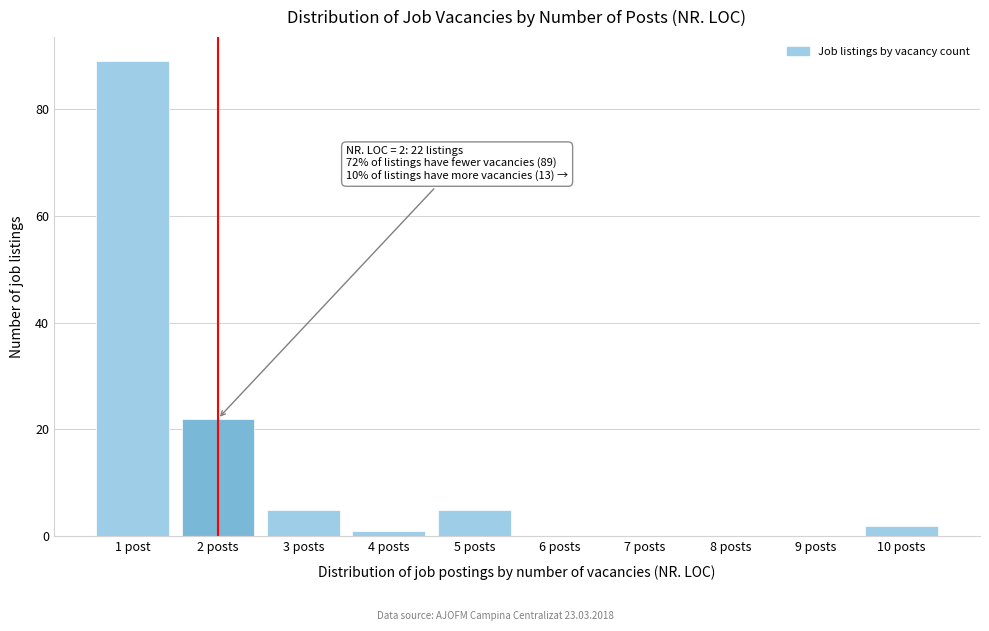

Reading right to left, list all the values displayed in this chart.

10 posts=2	9 posts=0	8 posts=0	7 posts=0	6 posts=0	5 posts=5	4 posts=1	3 posts=5	2 posts=22	1 post=89